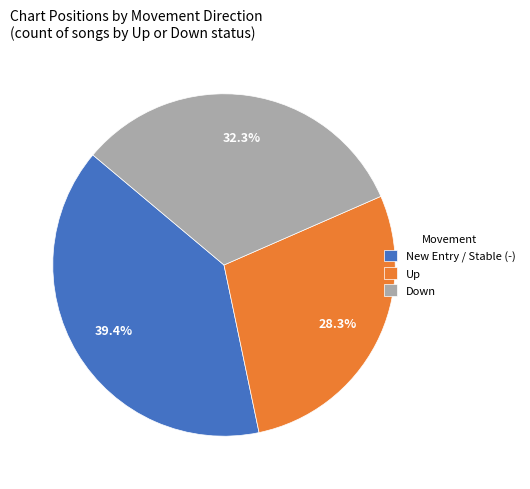

Is there any slice that represents more than half of the pie?

No